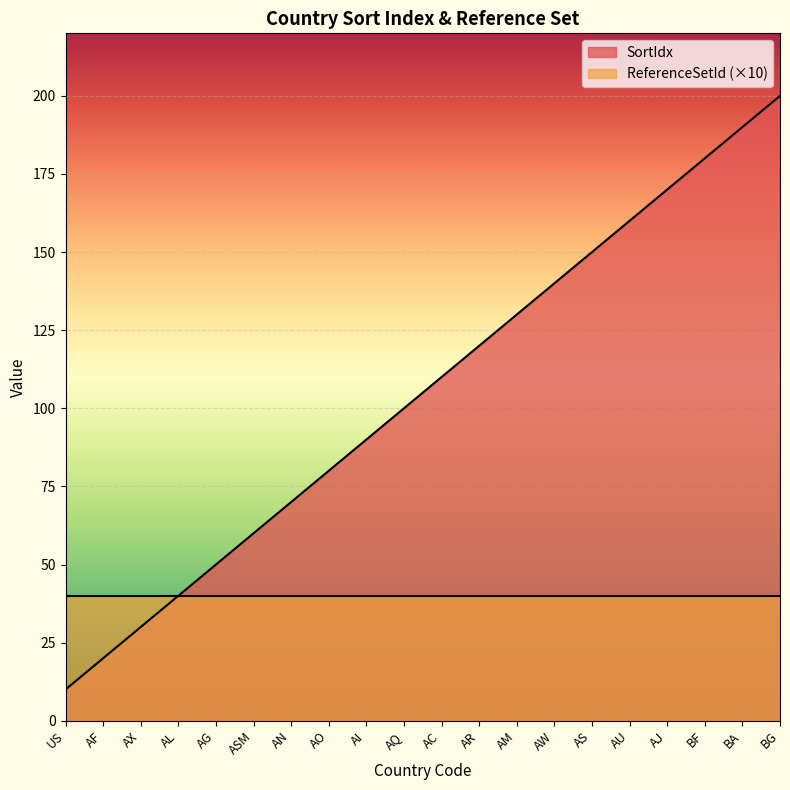

The chart shows a value of 80 at AO. True or false?

True